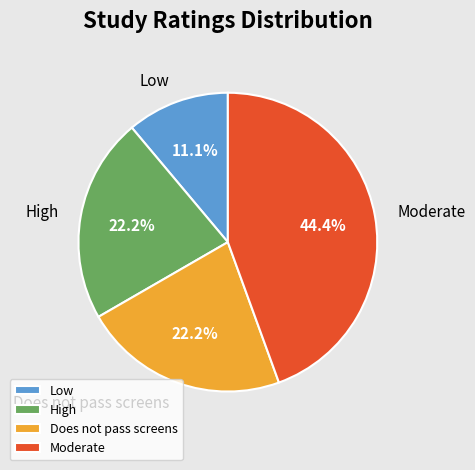

Combined, do Low and High account for over 50%?

No